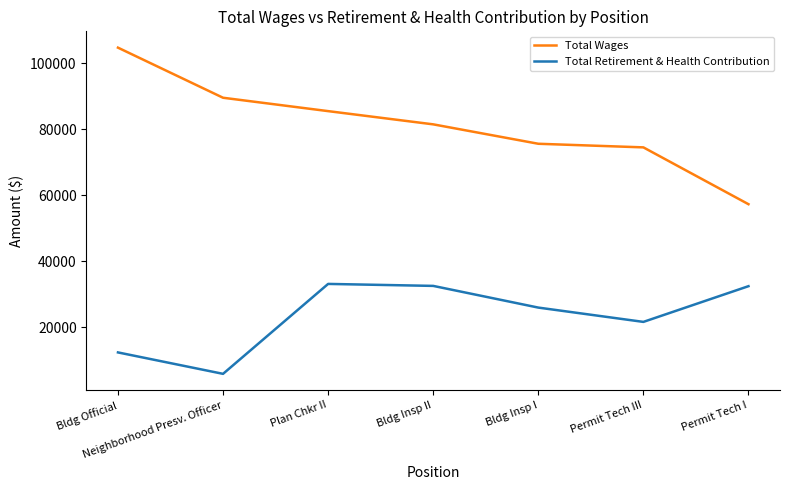

What is the spread (max minus min) of values at Plan Chkr II?

52448